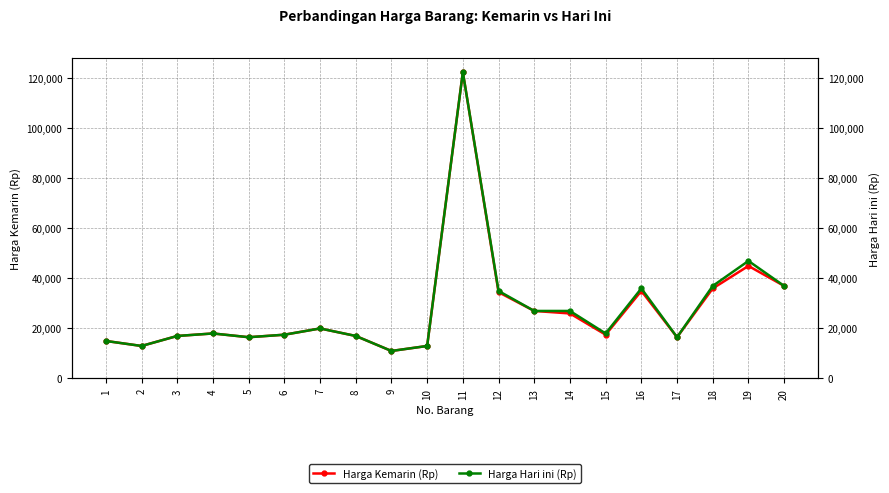

Where is the first local maximum for Harga Hari ini (Rp)?

4